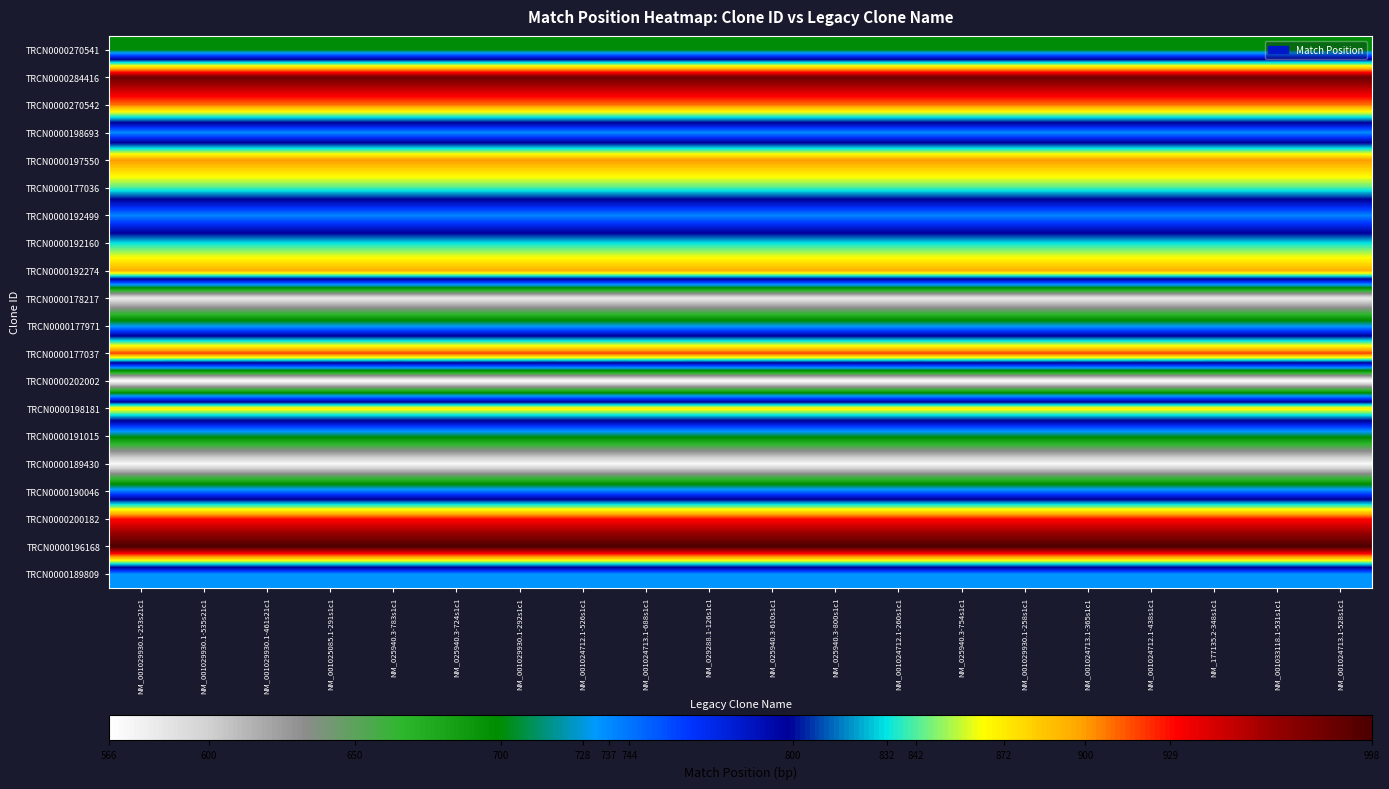

What is the spread (max minus min) of values at NM_001029930.1-461s21c1?

432